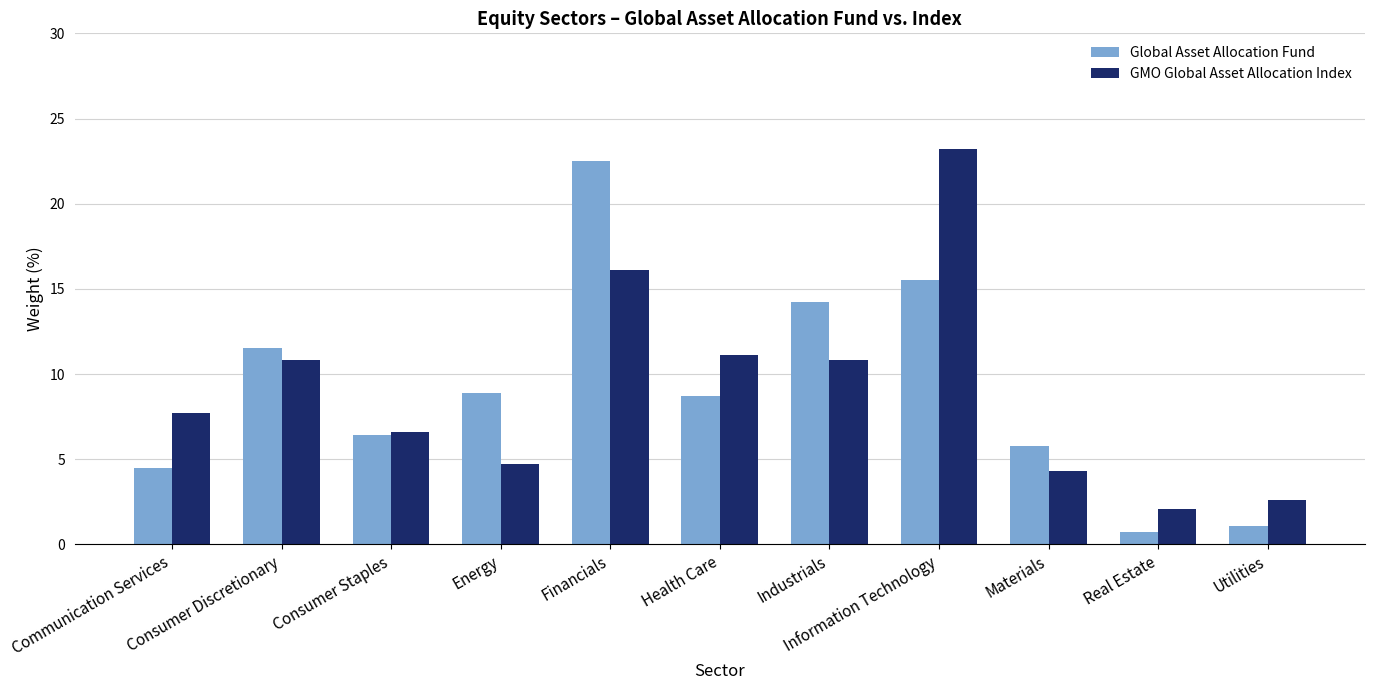

Reading left to right, what are all the values shown in this chart?

Global Asset Allocation Fund: Communication Services=4.5	Consumer Discretionary=11.5	Consumer Staples=6.4	Energy=8.9	Financials=22.5	Health Care=8.7	Industrials=14.2	Information Technology=15.5	Materials=5.8	Real Estate=0.7	Utilities=1.1
GMO Global Asset Allocation Index: Communication Services=7.7	Consumer Discretionary=10.8	Consumer Staples=6.6	Energy=4.7	Financials=16.1	Health Care=11.1	Industrials=10.8	Information Technology=23.2	Materials=4.3	Real Estate=2.1	Utilities=2.6